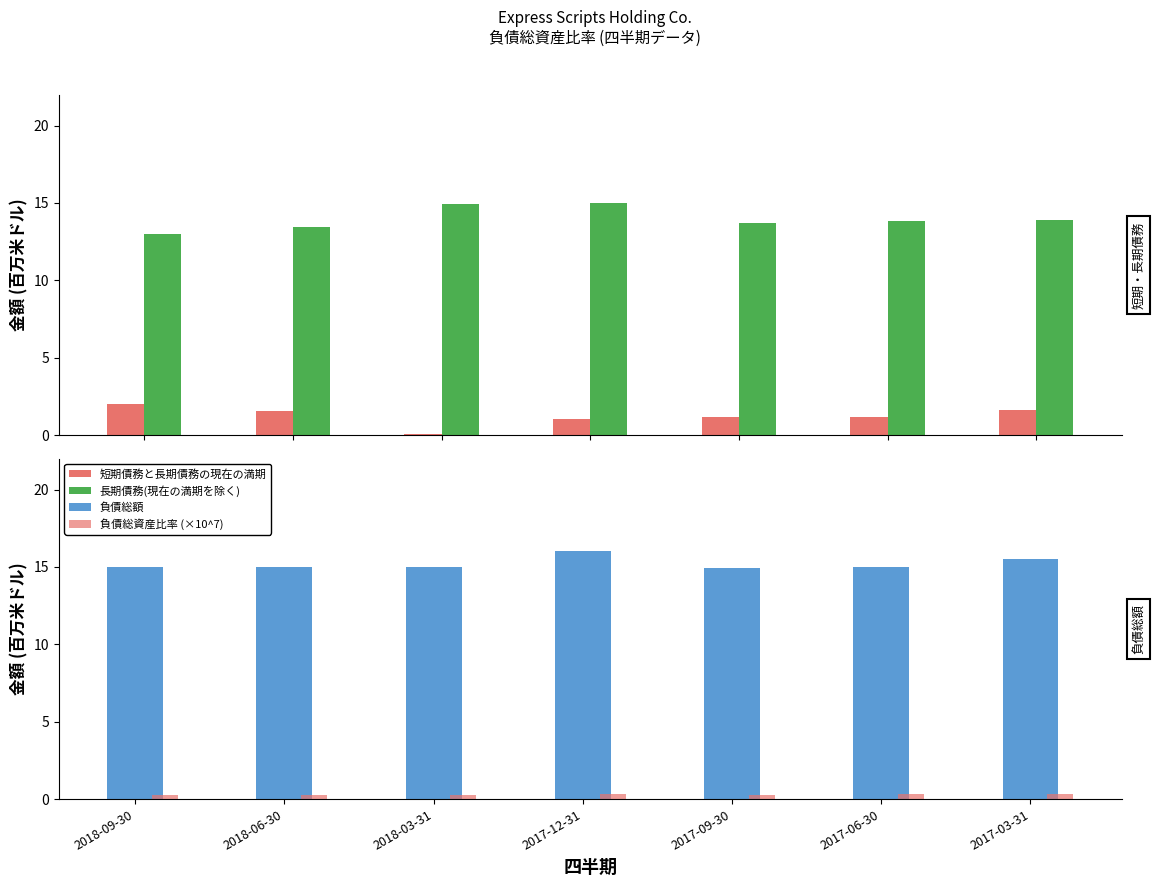

What is the total value across all series at 2018-06-30?

30.3